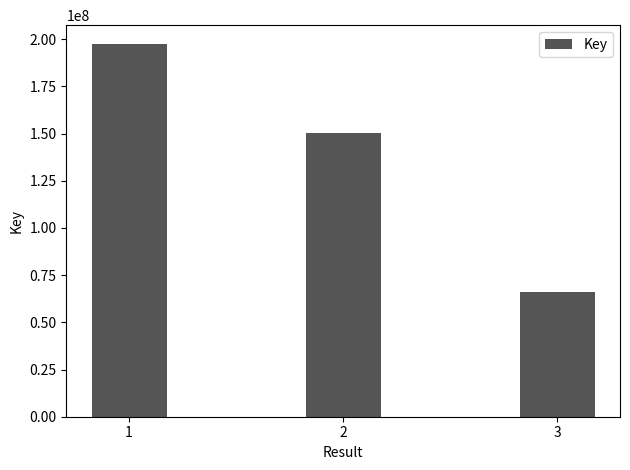

List the labels in order of value, largest first.

1, 2, 3